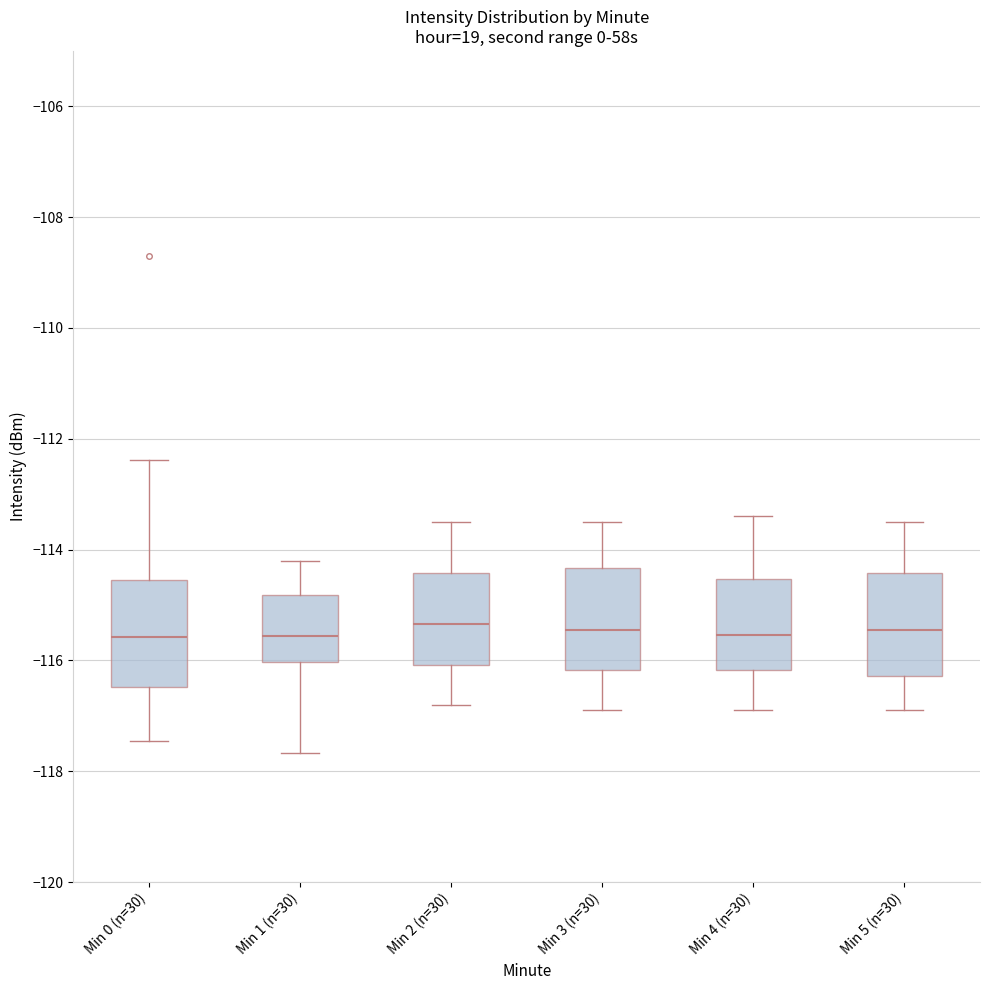

Reading left to right, transcribe this box plot: for each box, give where its median line is, the range the box spans, and where its two whiskers end, as read against the y-axis. The values are not printed on the chart, so give them approximately, as read against the axis.

Min 0 (n=30): median -115.6, box -116.4 to -114.6, whiskers -117.4 to -112.4
Min 1 (n=30): median -115.6, box -116.0 to -114.8, whiskers -117.6 to -114.2
Min 2 (n=30): median -115.4, box -116.0 to -114.4, whiskers -116.8 to -113.4
Min 3 (n=30): median -115.4, box -116.2 to -114.4, whiskers -116.8 to -113.4
Min 4 (n=30): median -115.6, box -116.2 to -114.6, whiskers -116.8 to -113.4
Min 5 (n=30): median -115.4, box -116.2 to -114.4, whiskers -116.8 to -113.4